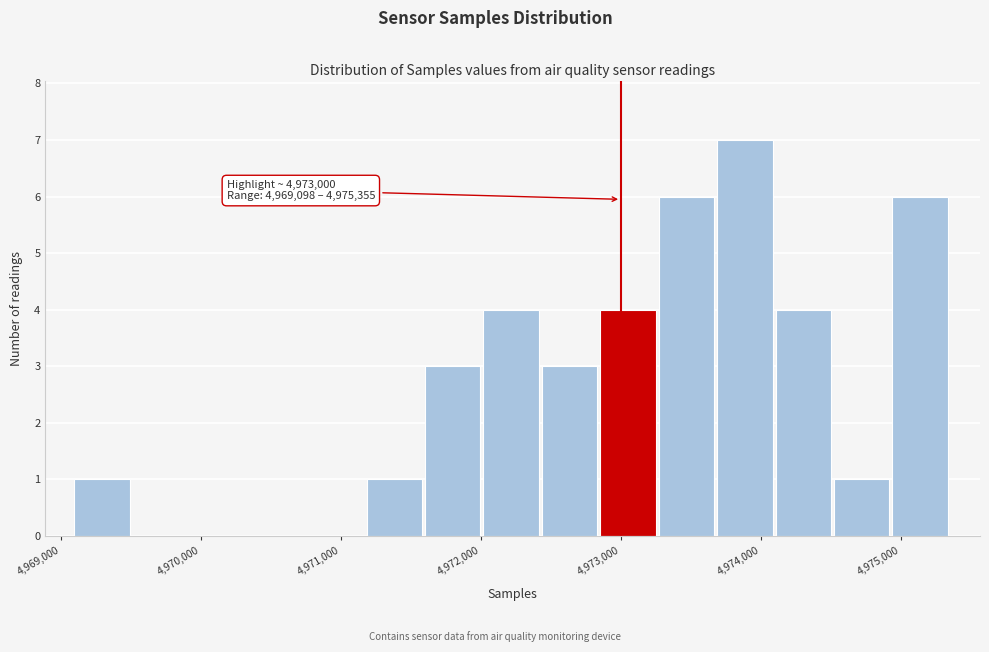

Which range on the x-axis has the tallest bar?

4973700 to 4974100